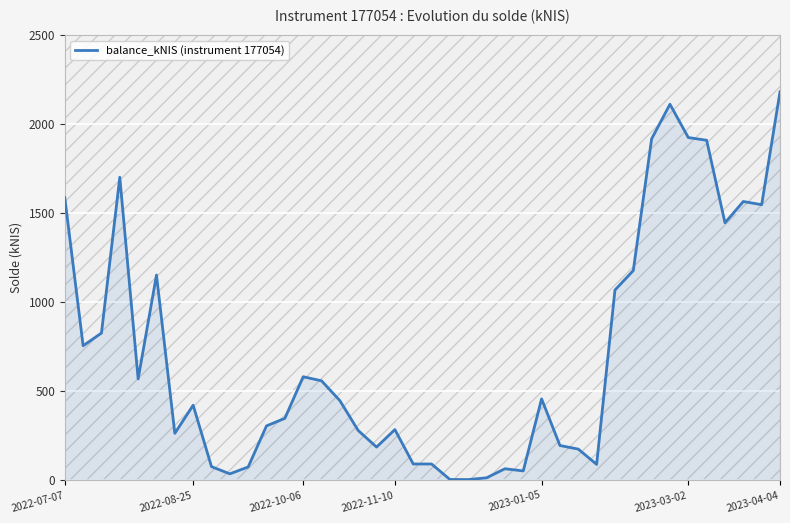

How many categories are shown in the chart?

40